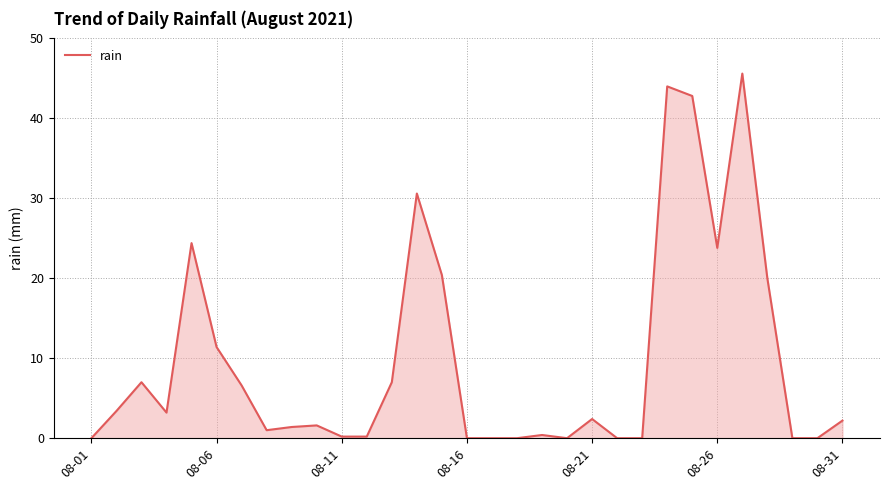

What is the maximum value shown in the chart?

45.6